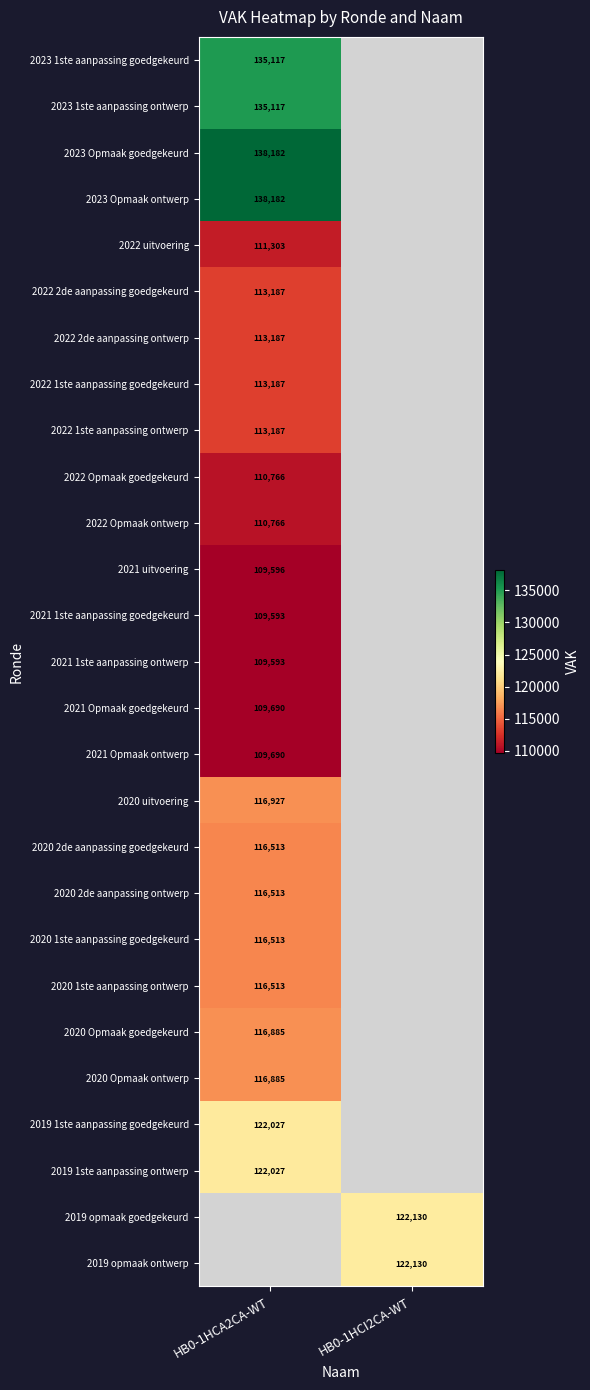

The value of 2020 1ste aanpassing goedgekeurd at HB0-1HCA2CA-WT is 116513. True or false?

True